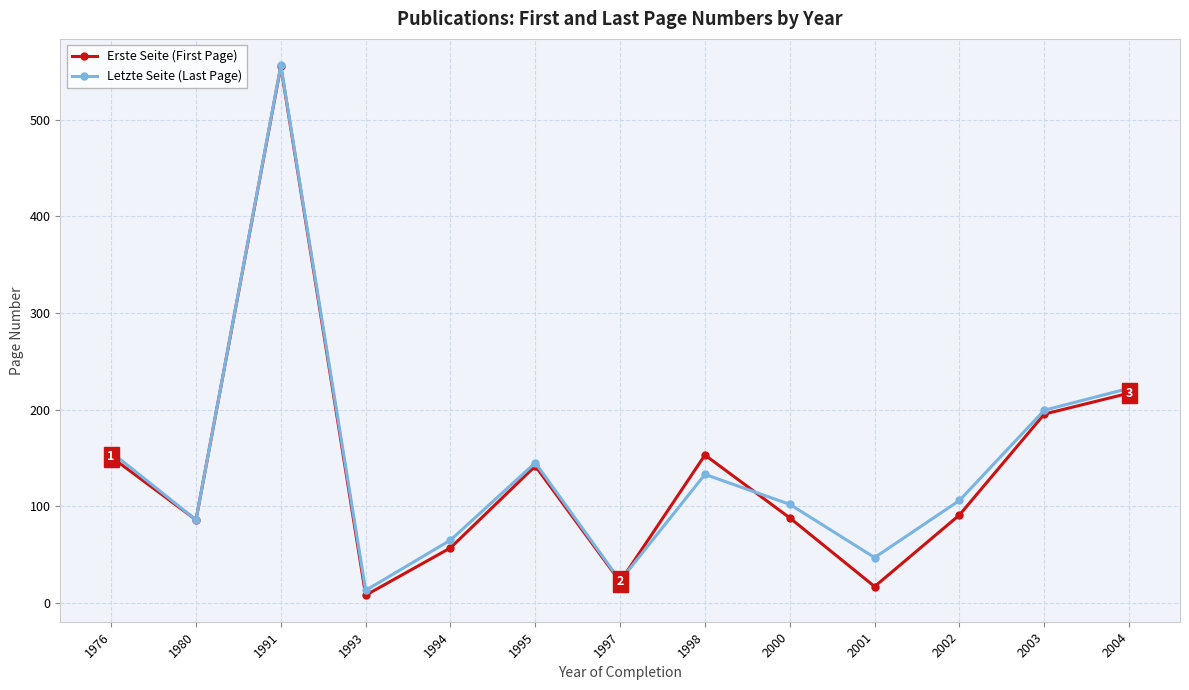

At which category does Letzte Seite (Last Page) reach its first local peak?

1991